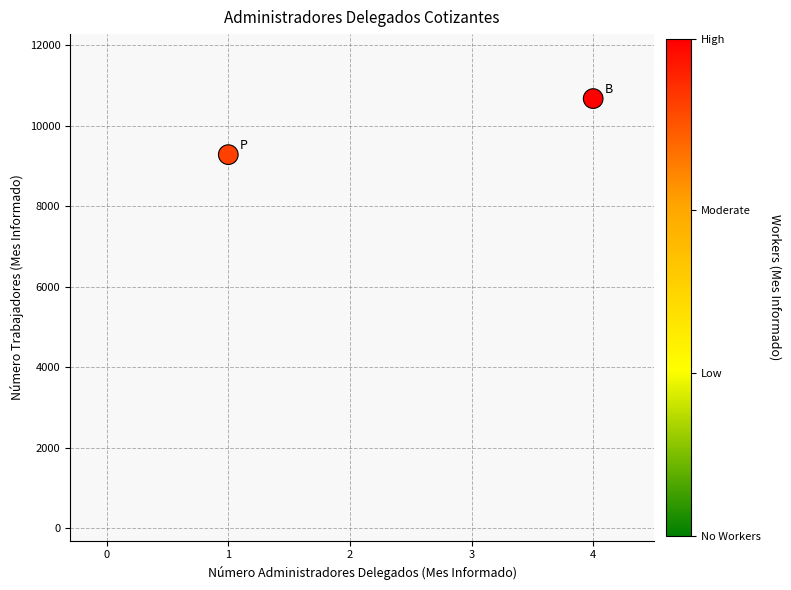

What is the average Y value?

9976